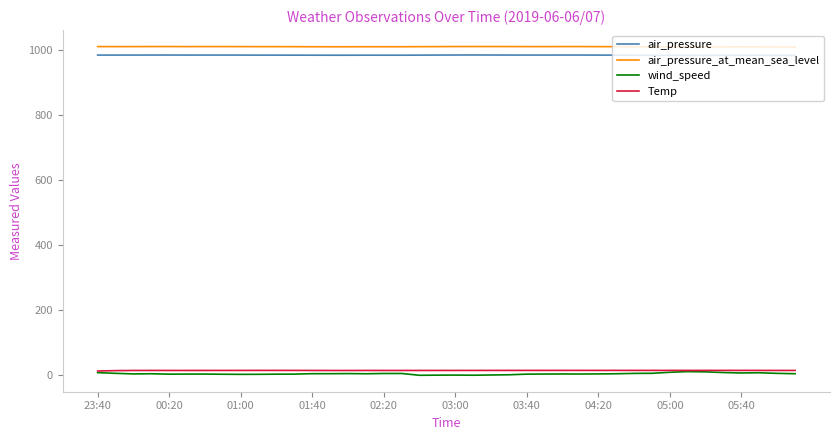

True or false: air_pressure_at_mean_sea_level and air_pressure intersect in this chart.

False